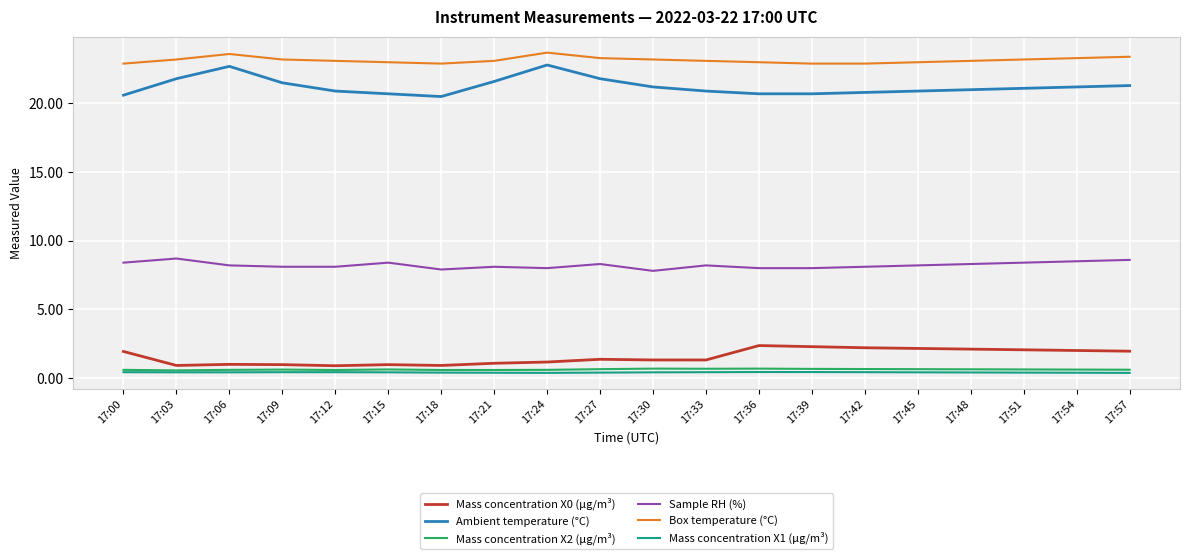

What is the lowest value of the Mass concentration X2 (μg/m³) series?

0.6